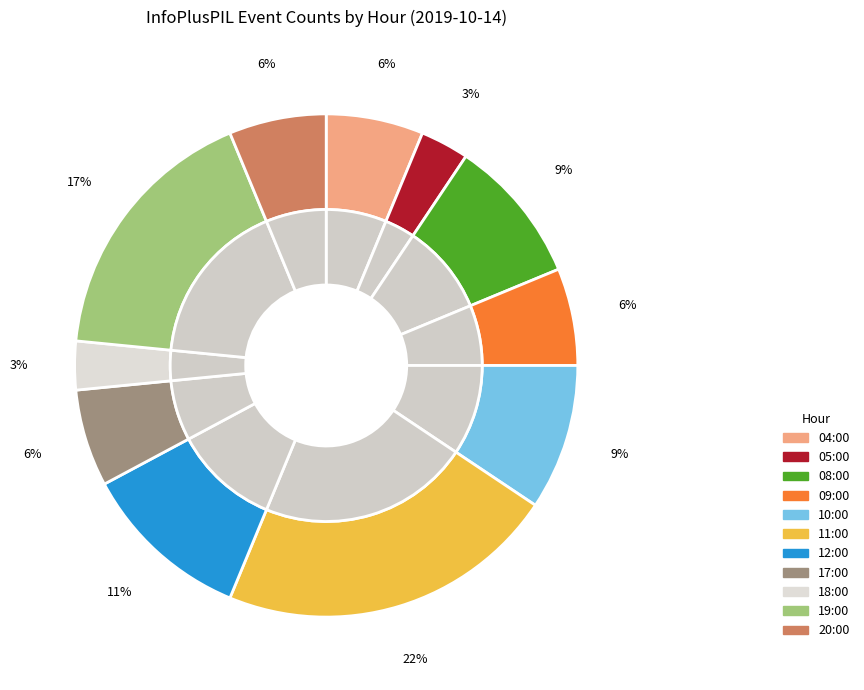

Is 08:00 the majority of the pie?

No